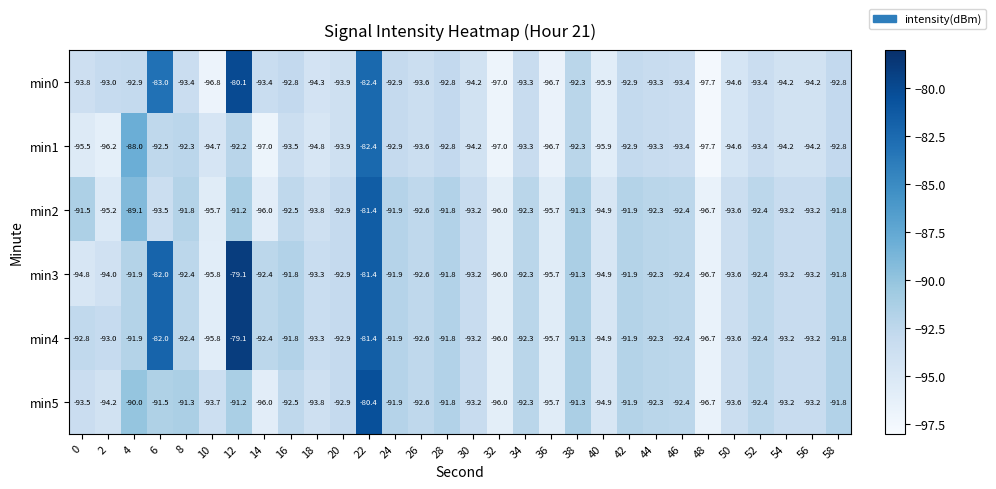

What is the difference between the highest and lowest values at 6?

11.5